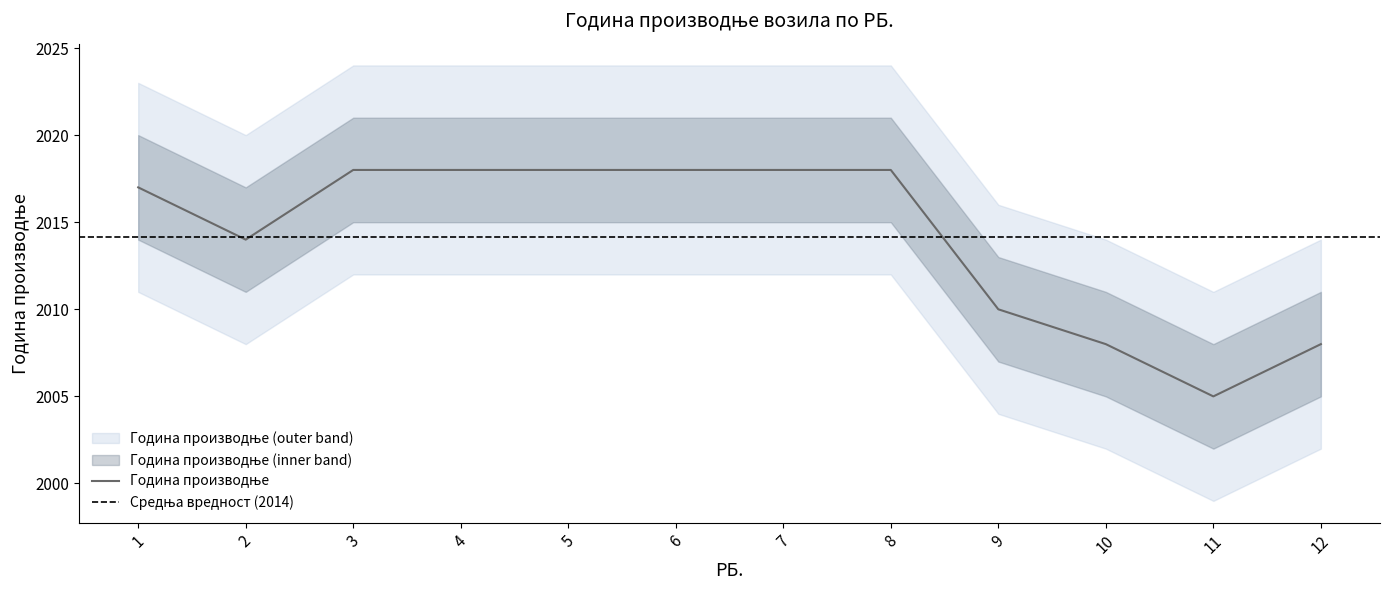

How many lines are shown in the chart?

1